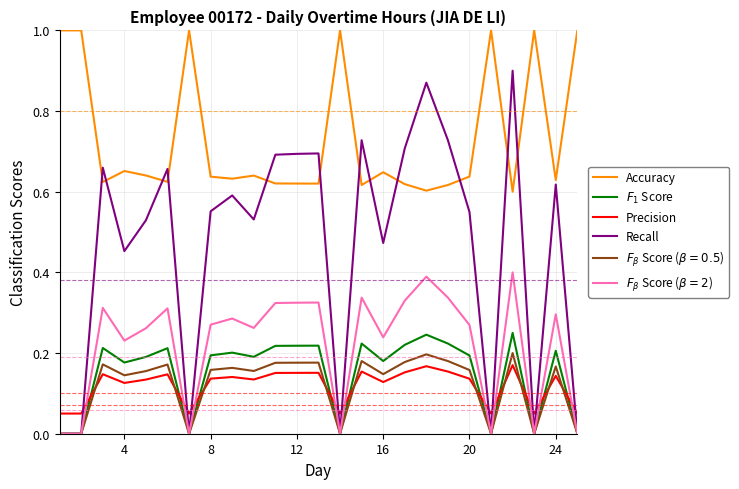

What are all the series names shown in the legend?

Accuracy, $F_1$ Score, Precision, Recall, $F_\beta$ Score ($\beta = 0.5$), $F_\beta$ Score ($\beta = 2$)